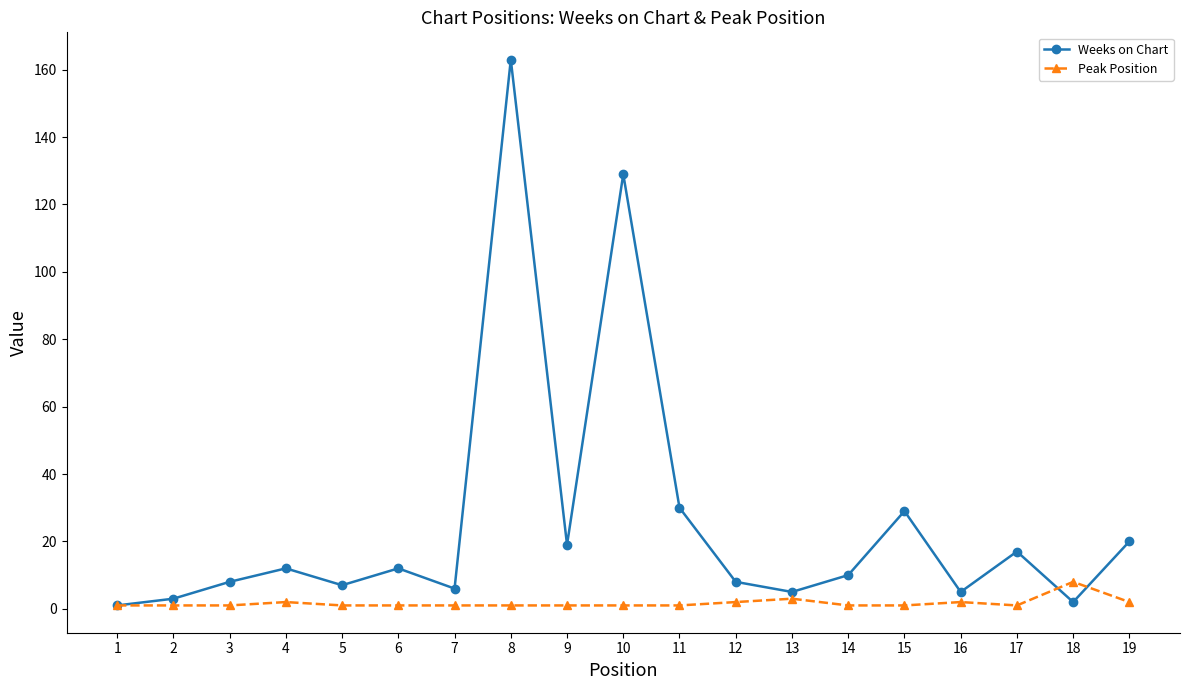

How many lines are shown in the chart?

2